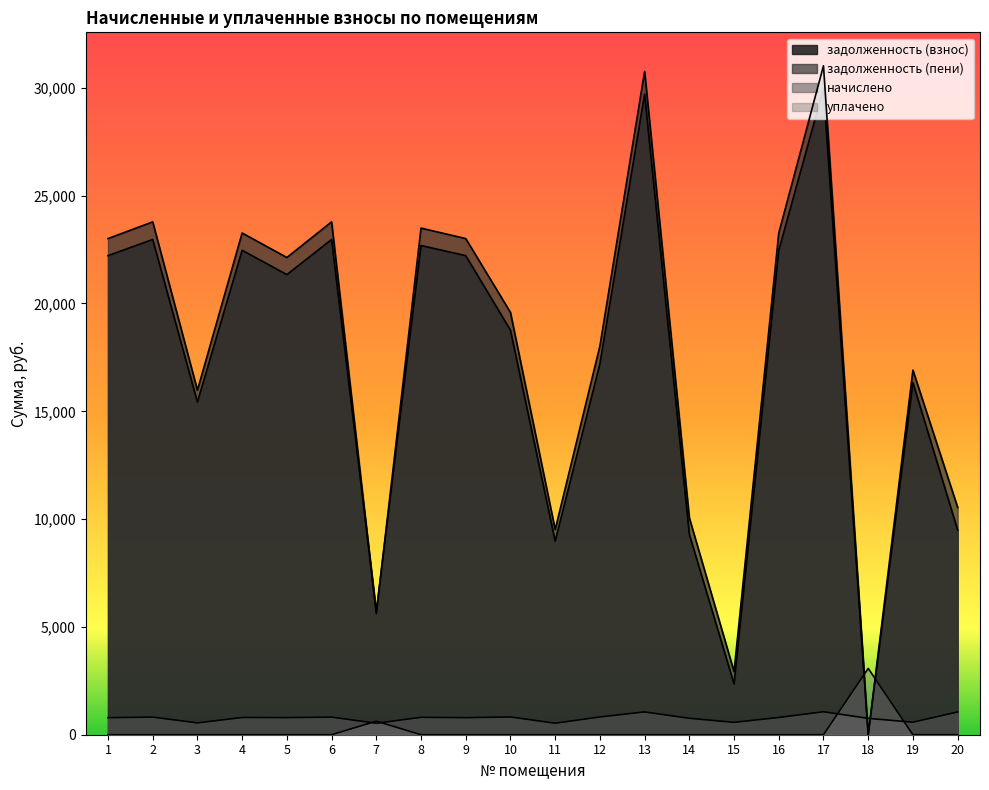

What is the difference between the highest and lowest values at 17?

31024.8